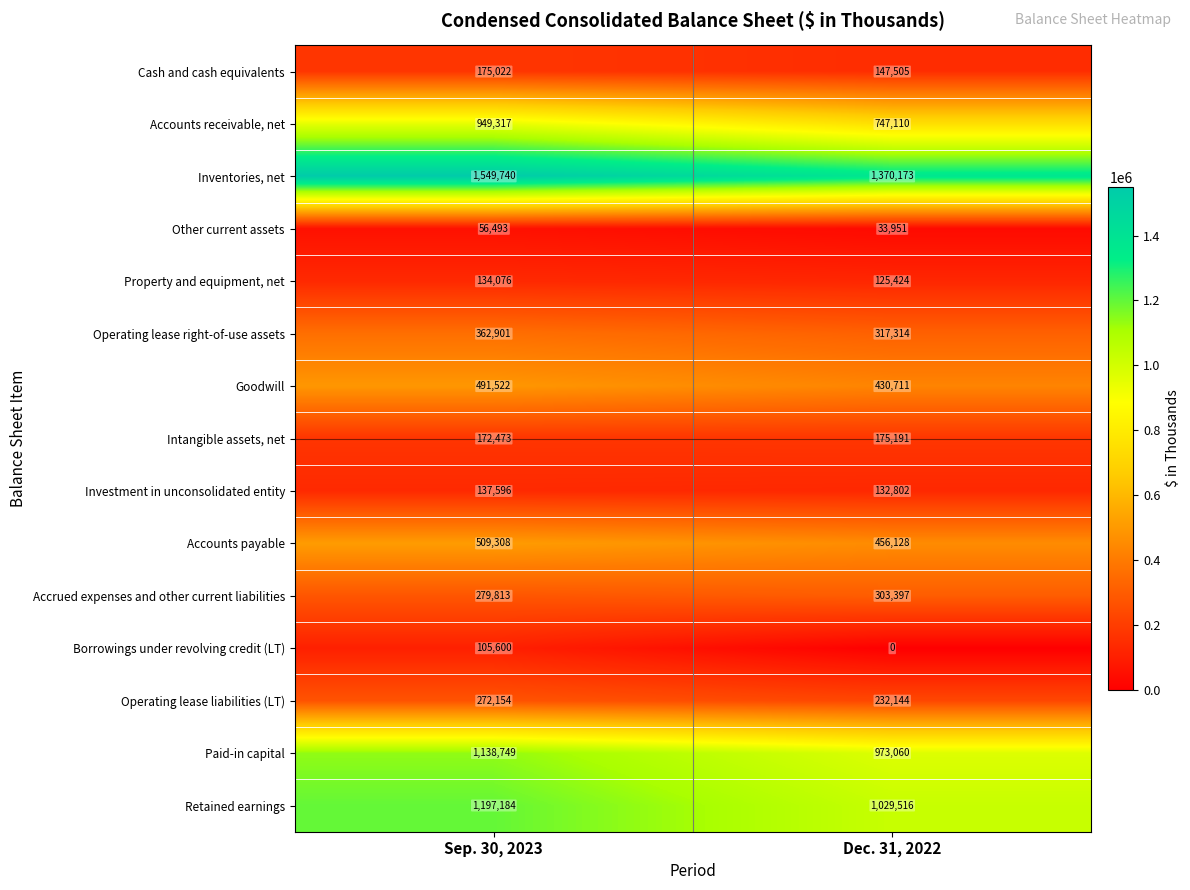

Is it true that Investment in unconsolidated entity equals 137596 at Sep. 30, 2023?

True